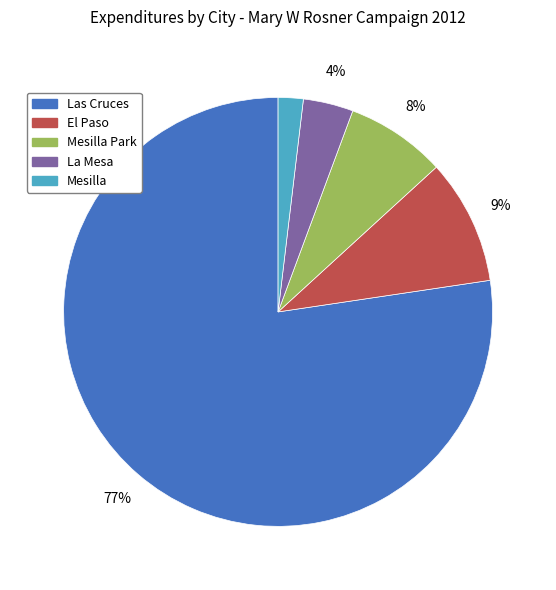

To the nearest percent, what portion does Las Cruces represent?

77%